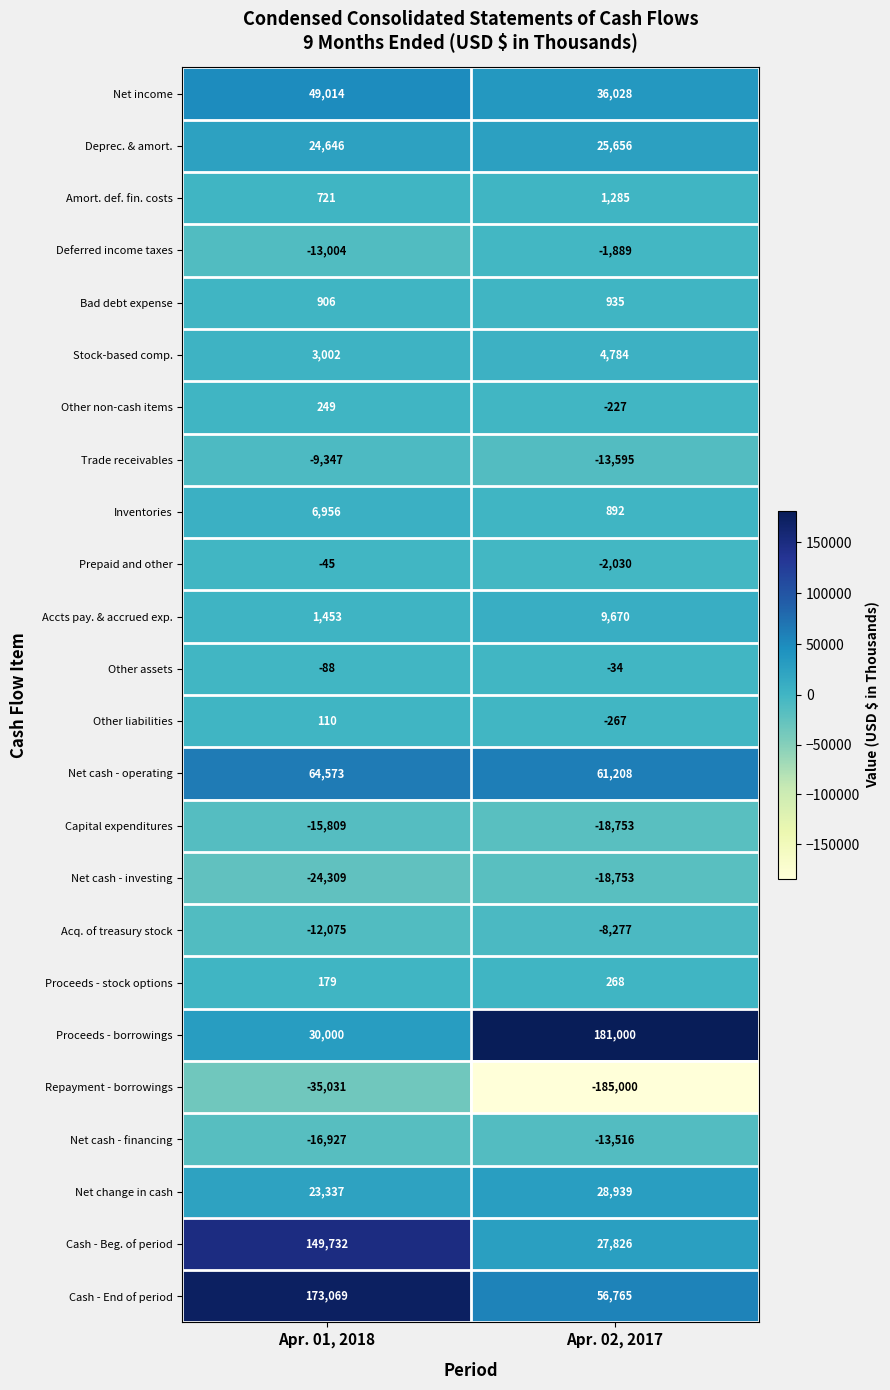

Which series has the largest range (max minus min)?

Proceeds - borrowings